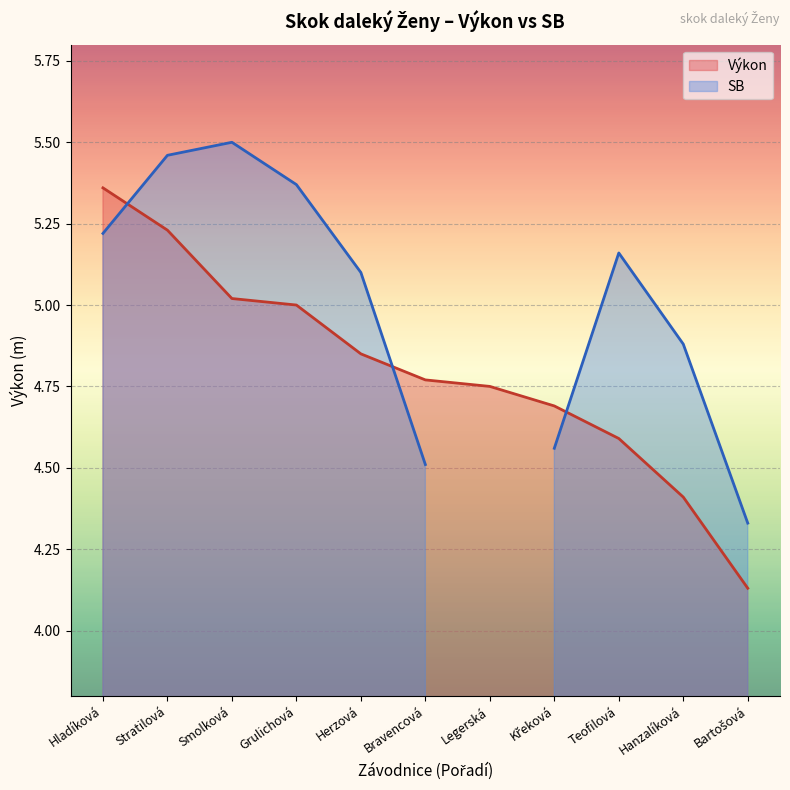

What position from the left is Bartošová?

11